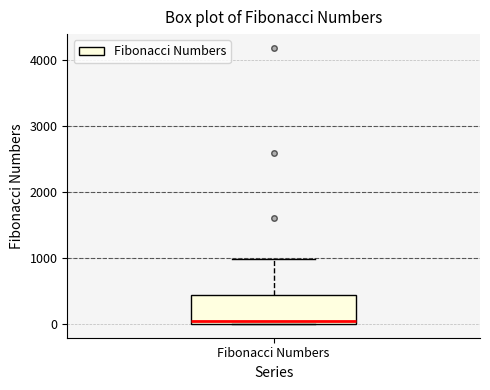

Transcribe this box plot: give where the median line is, the range the box spans, and where the two whiskers end, as read against the y-axis. The values are not printed on the chart, so give them approximately, as read against the axis.

median 0 (just above the box's lower edge), box 0 to 400, whiskers 0 to 1000